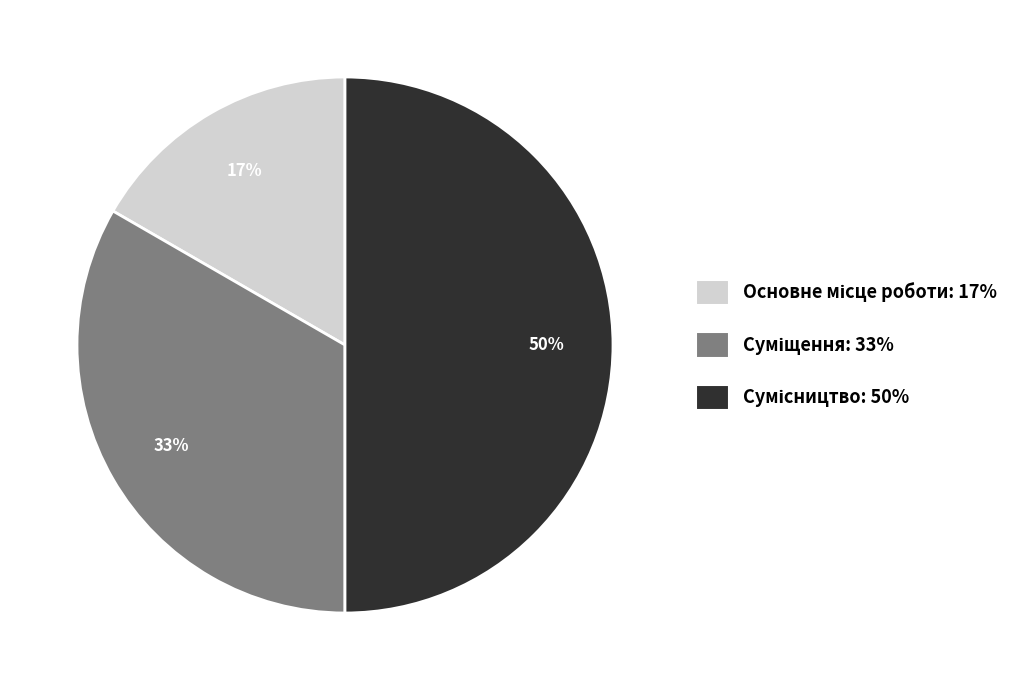

To the nearest percent, what is the difference between the largest and smallest slice percentages?

33%